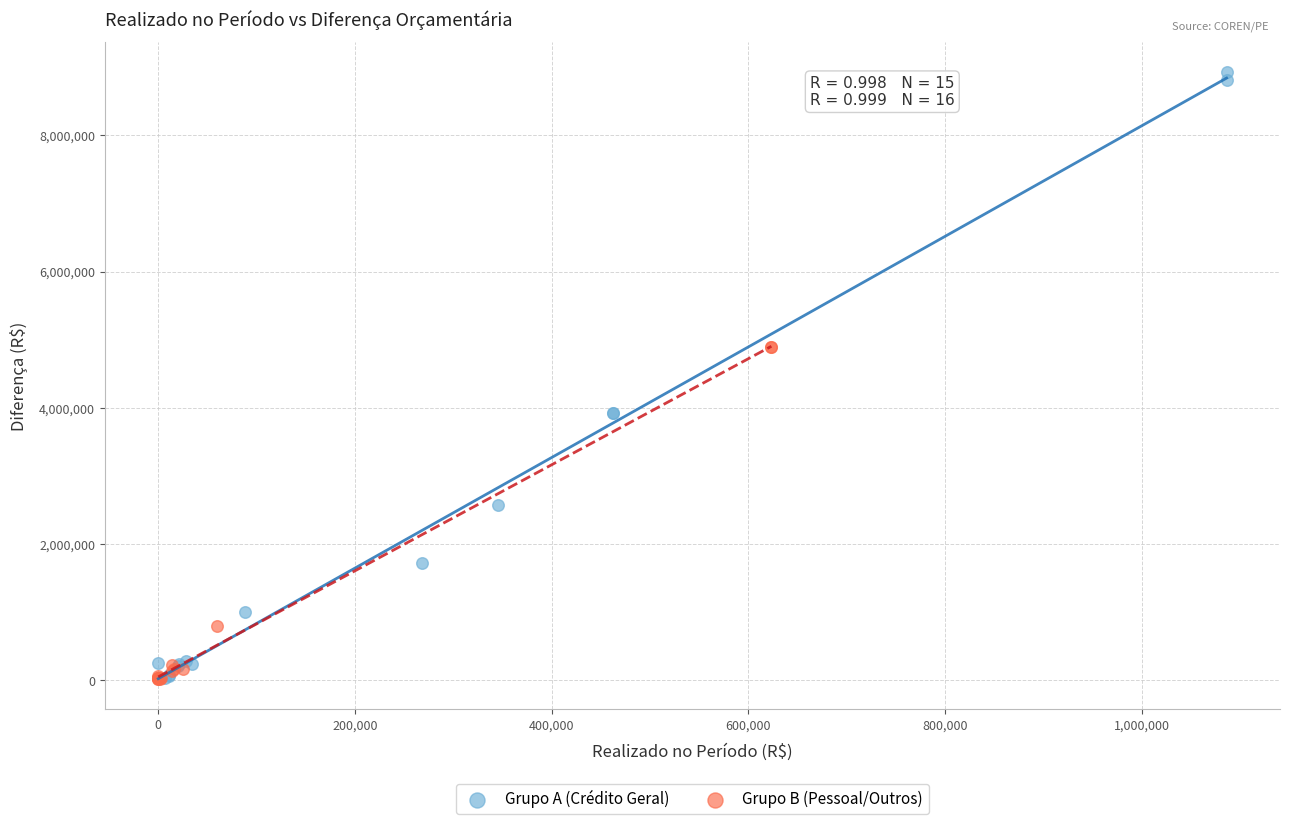

Which series reaches the maximum Y coordinate?

Grupo A (Crédito Geral)